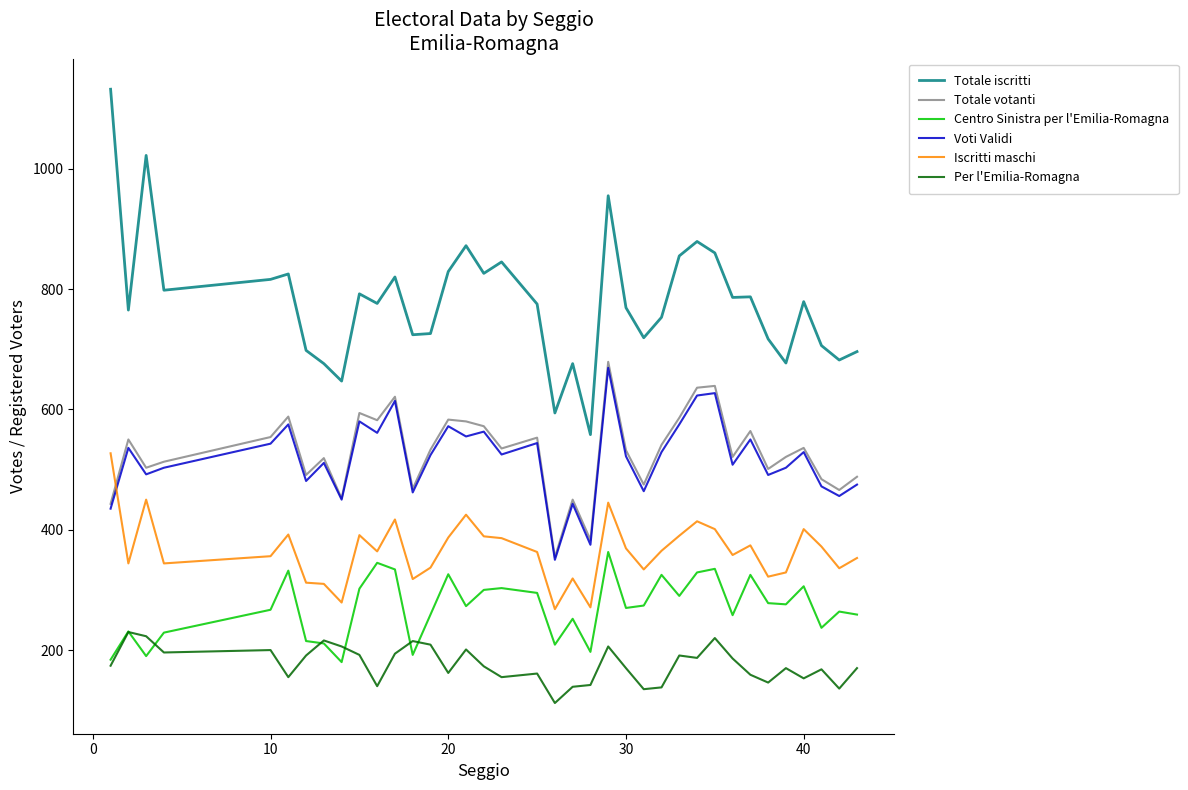

Which series has the largest total across all categories?

Totale iscritti